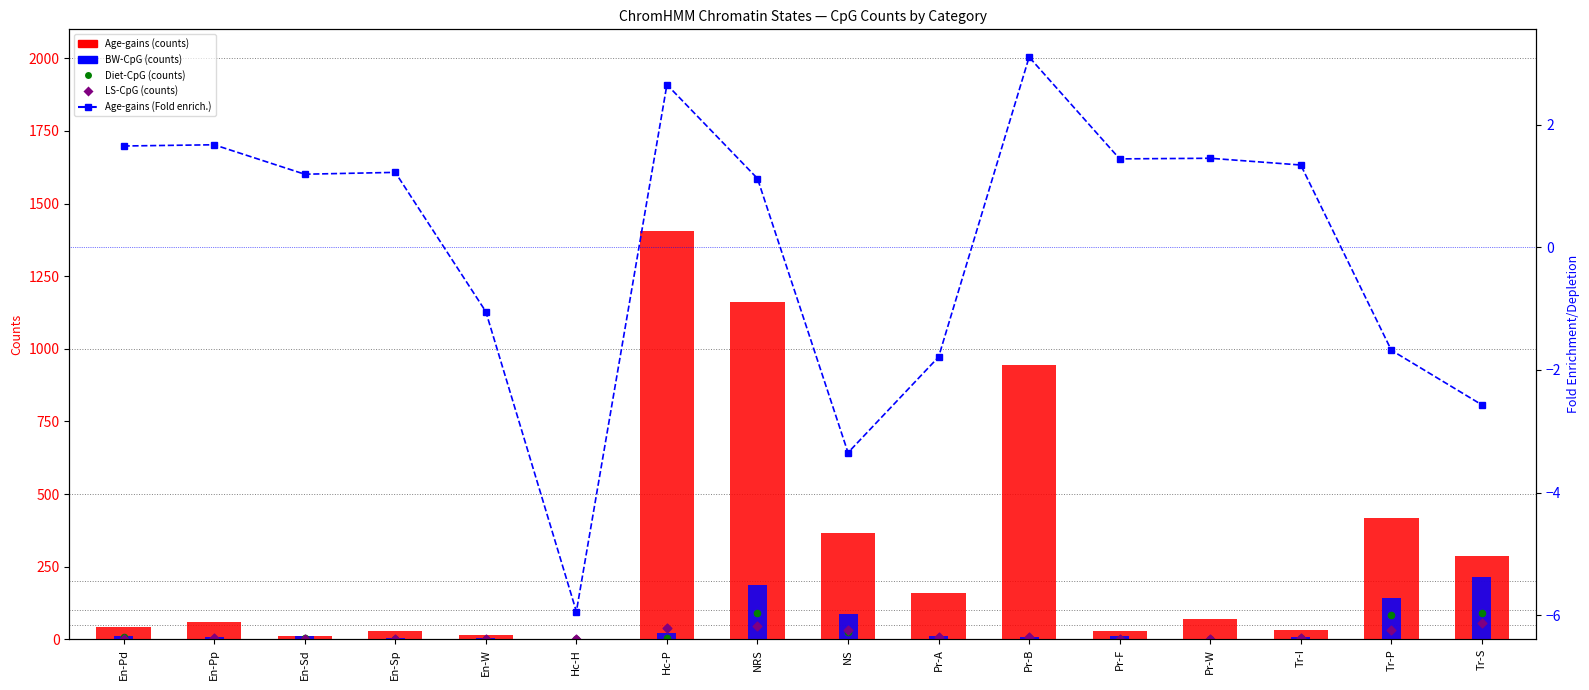

Which series has the largest total across all categories?

Age-gains (counts)